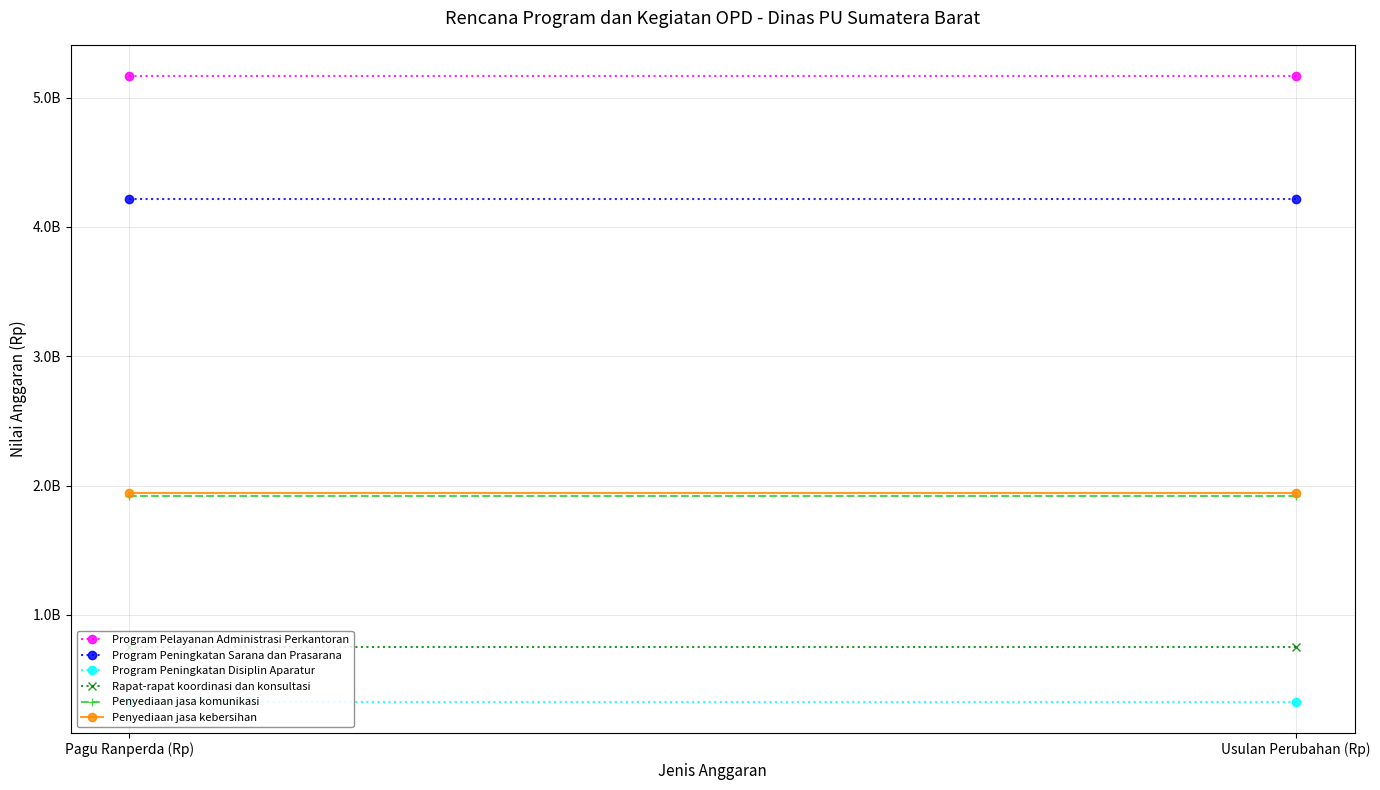

Rank the series at Pagu Ranperda (Rp) from highest to lowest value.

Program Pelayanan Administrasi Perkantoran, Program Peningkatan Sarana dan Prasarana, Penyediaan jasa kebersihan, Penyediaan jasa komunikasi, Rapat-rapat koordinasi dan konsultasi, Program Peningkatan Disiplin Aparatur